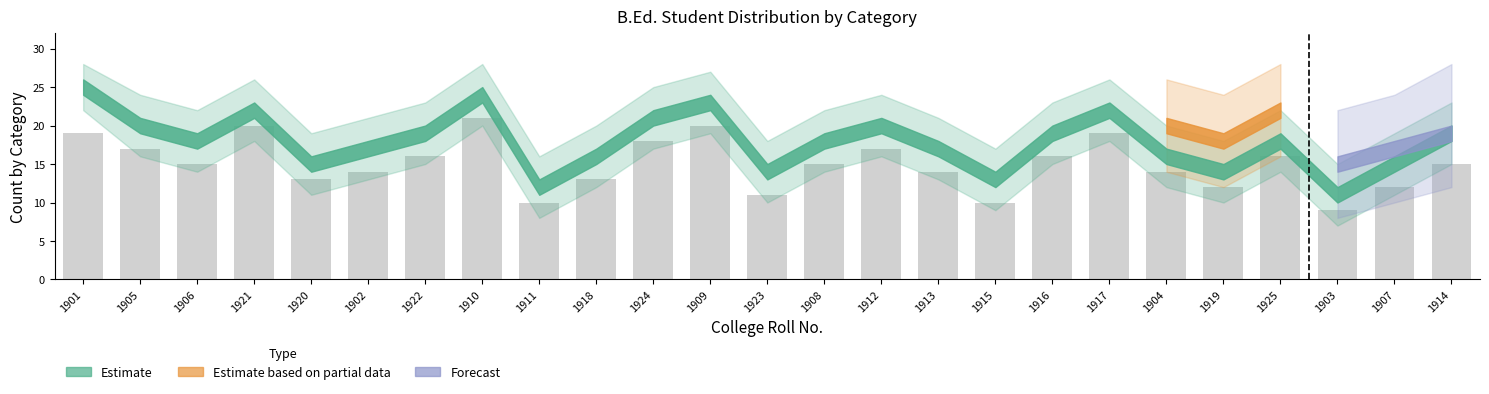

What is the label of the 23rd bar from the right?

1906